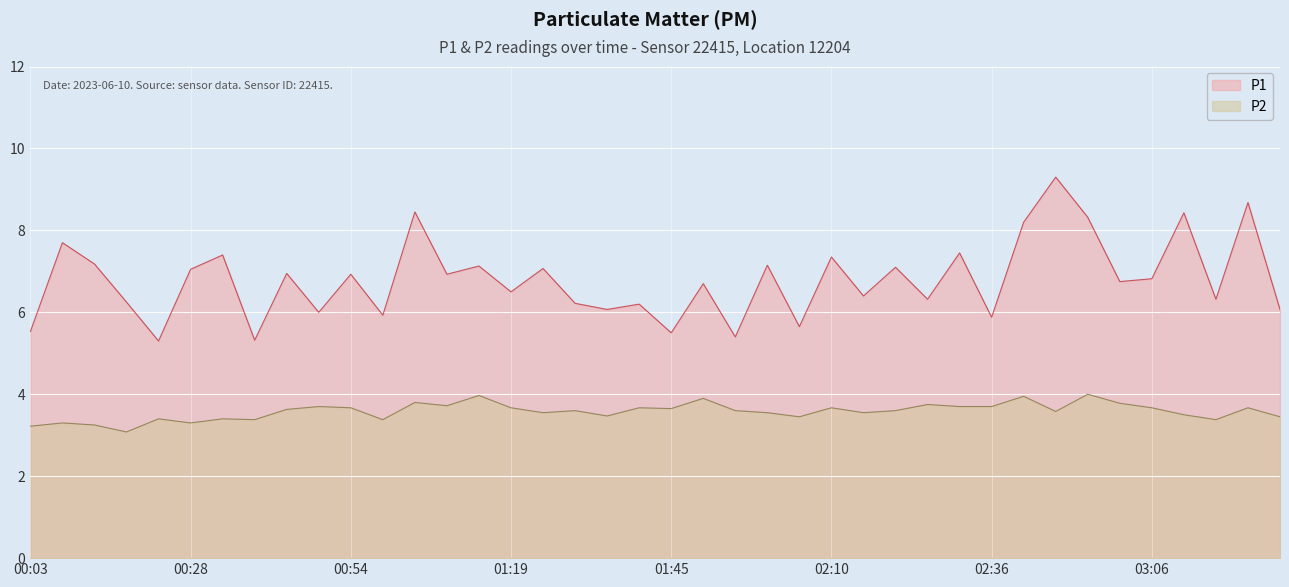

In P1, how many points are higher than both neighbors (excluding endpoints)?

16